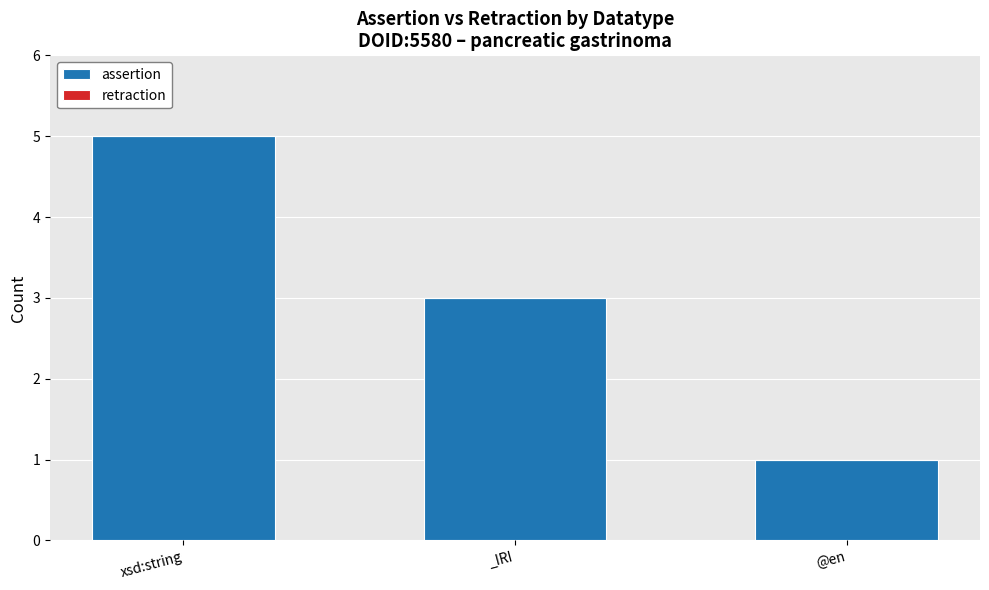

The value at xsd:string is 2. True or false?

False